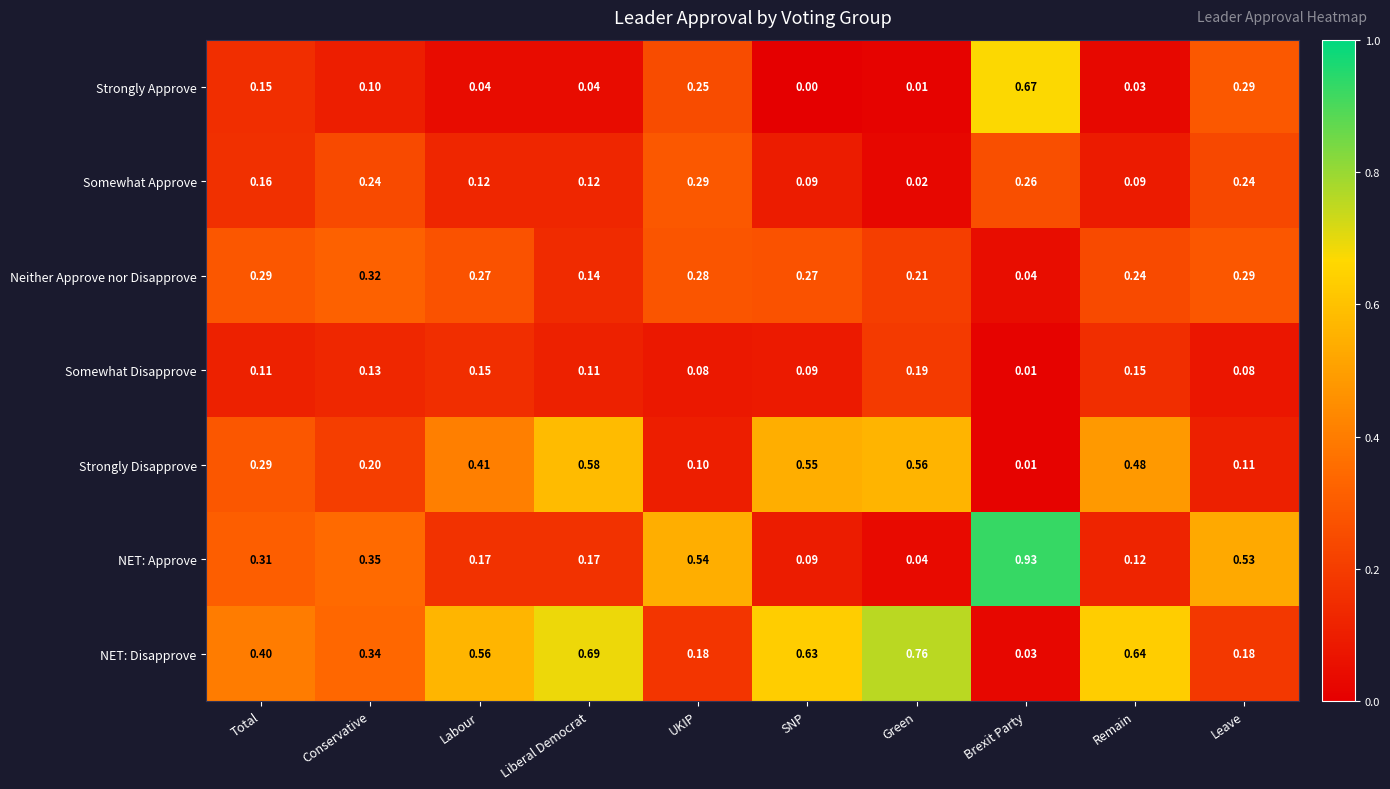

At which label is NET: Approve closest to 0?

Green